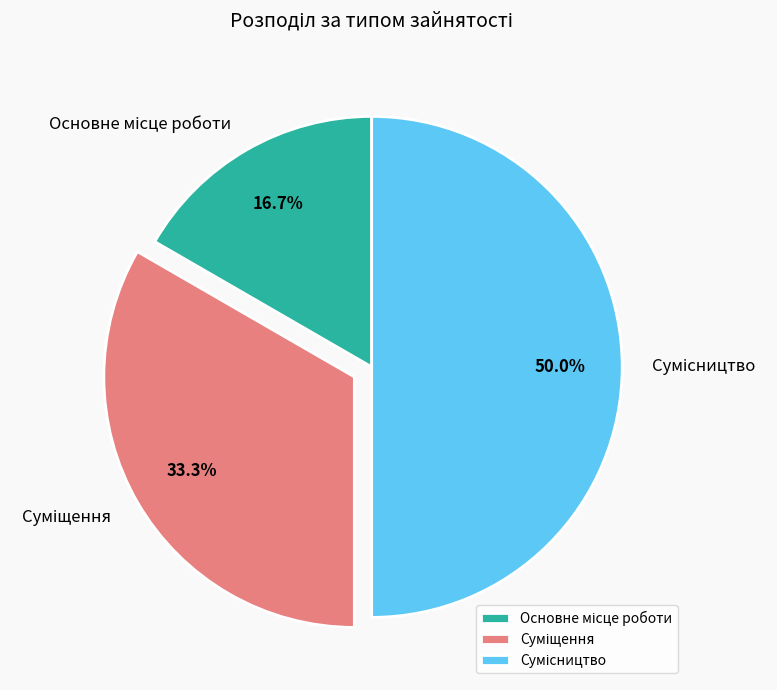

How many slices are in this pie chart?

3